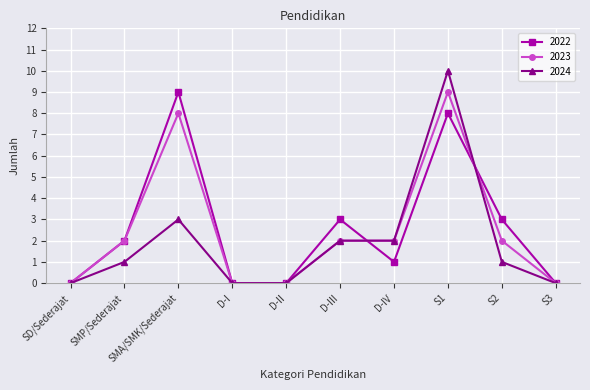

What is the sum of all 2024 values?

19